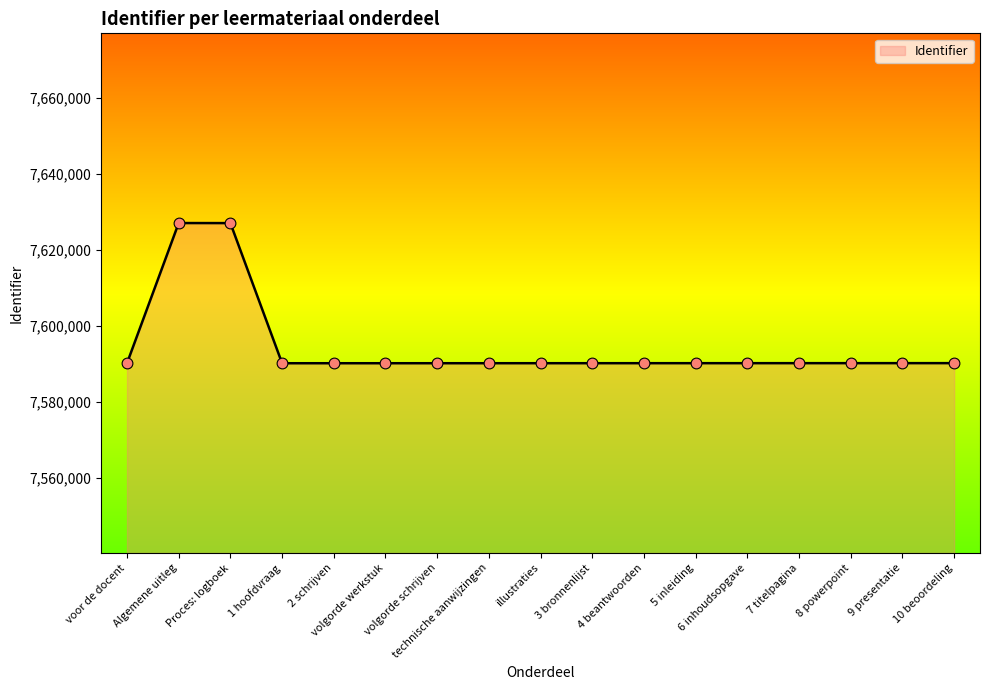

What is the change in value from Algemene uitleg to 2 schrijven?

-36945